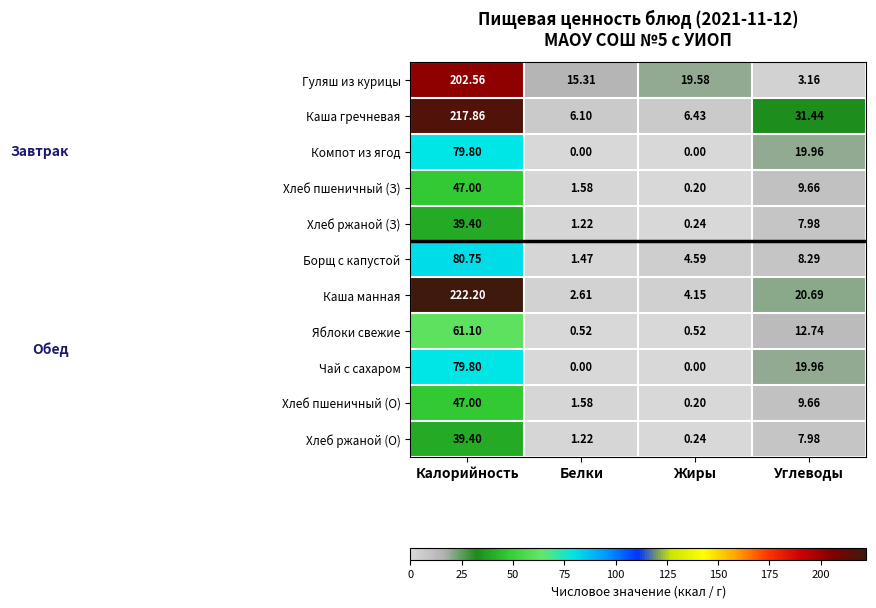

Which series changed the most between Калорийность and Углеводы?

Каша манная